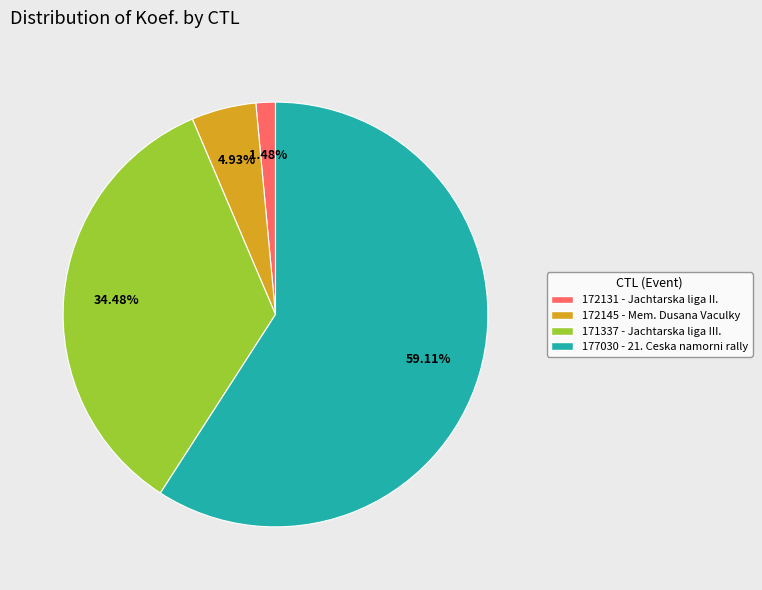

Combined, what portion of the pie is 171337 and 172131?

36.0%